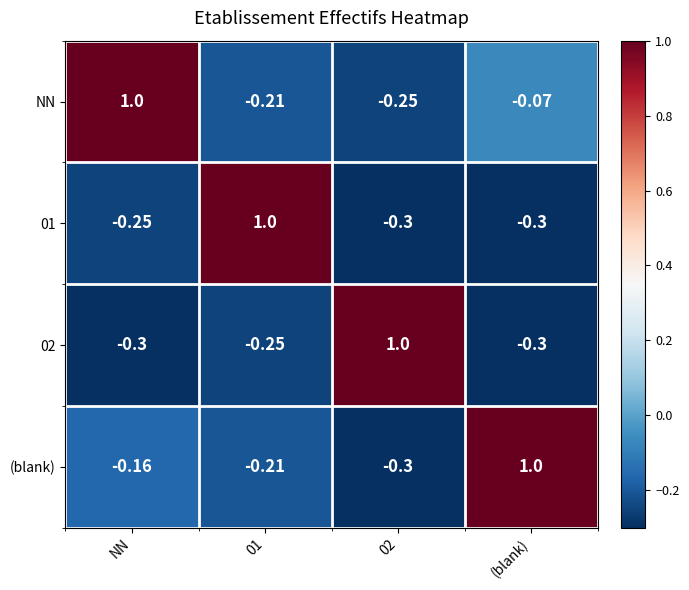

Is the value of 01 at (blank) greater than the value of 02 at 01?

No